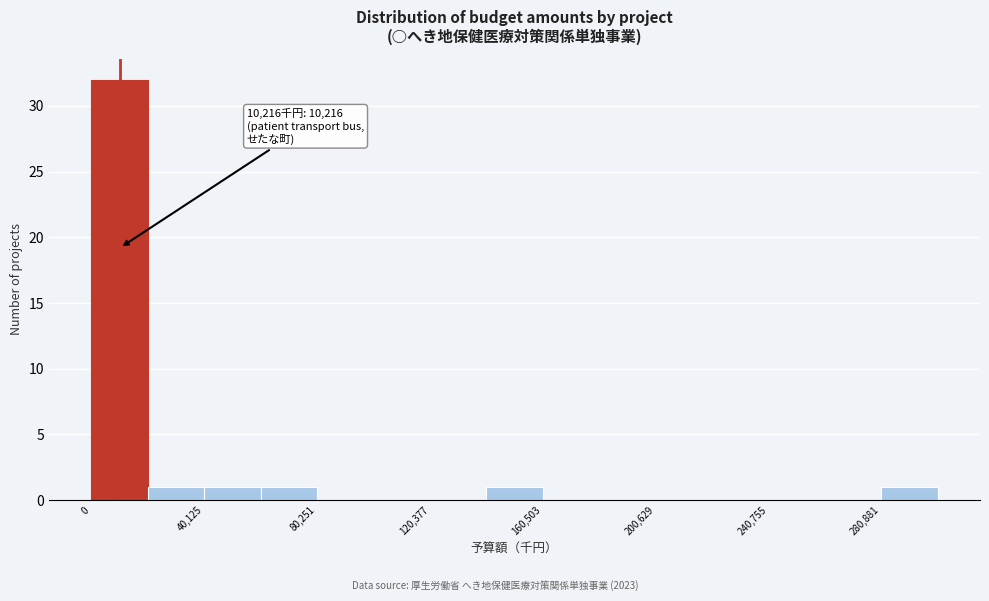

Which range on the x-axis has the tallest bar?

0 to 20000